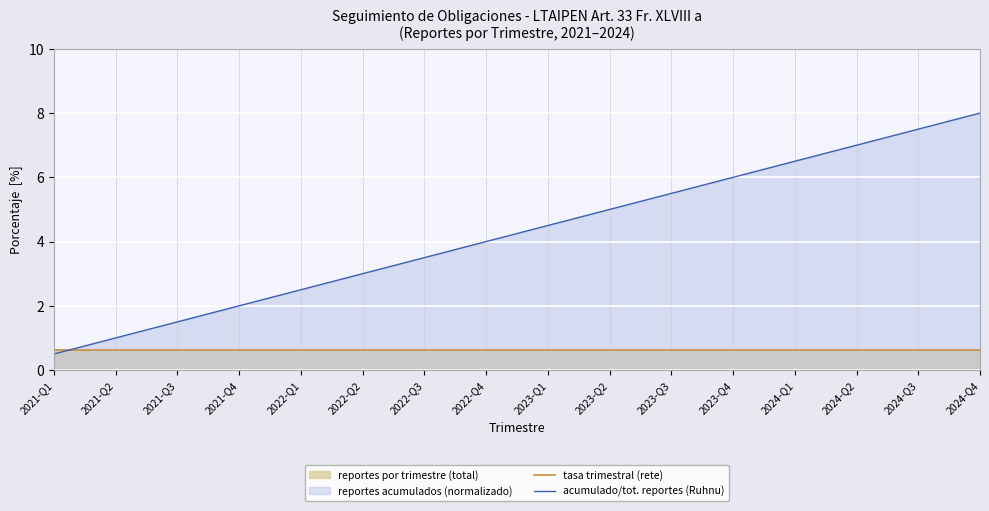

Rank the series at 2022-Q4 from lowest to highest value.

tasa trimestral (rete), acumulado/tot. reportes (Ruhnu)